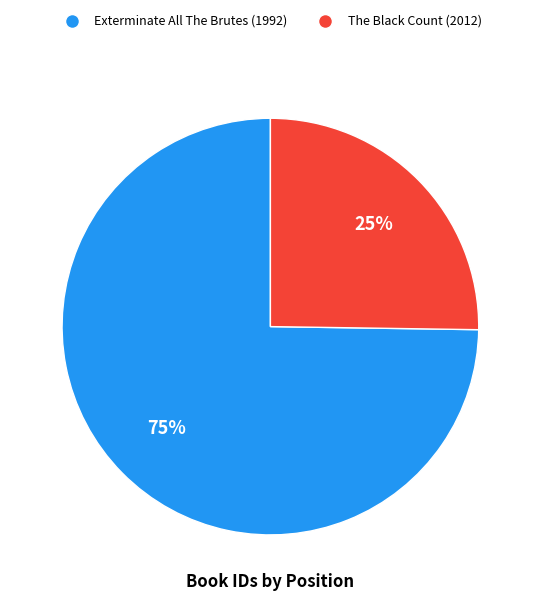

What is the ratio of the value at The Black Count (2012) to the value at Exterminate All The Brutes (1992)?

0.3